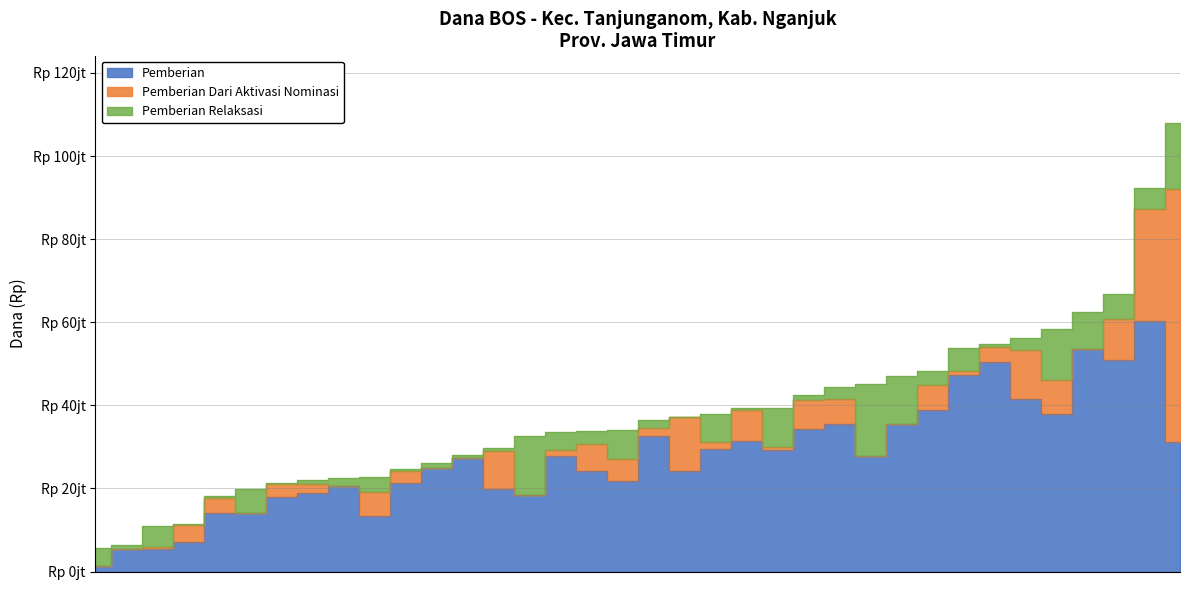

Rank the series by their maximum value, from highest to lowest.

Pemberian Dari Aktivasi Nominasi, Pemberian, Pemberian Relaksasi